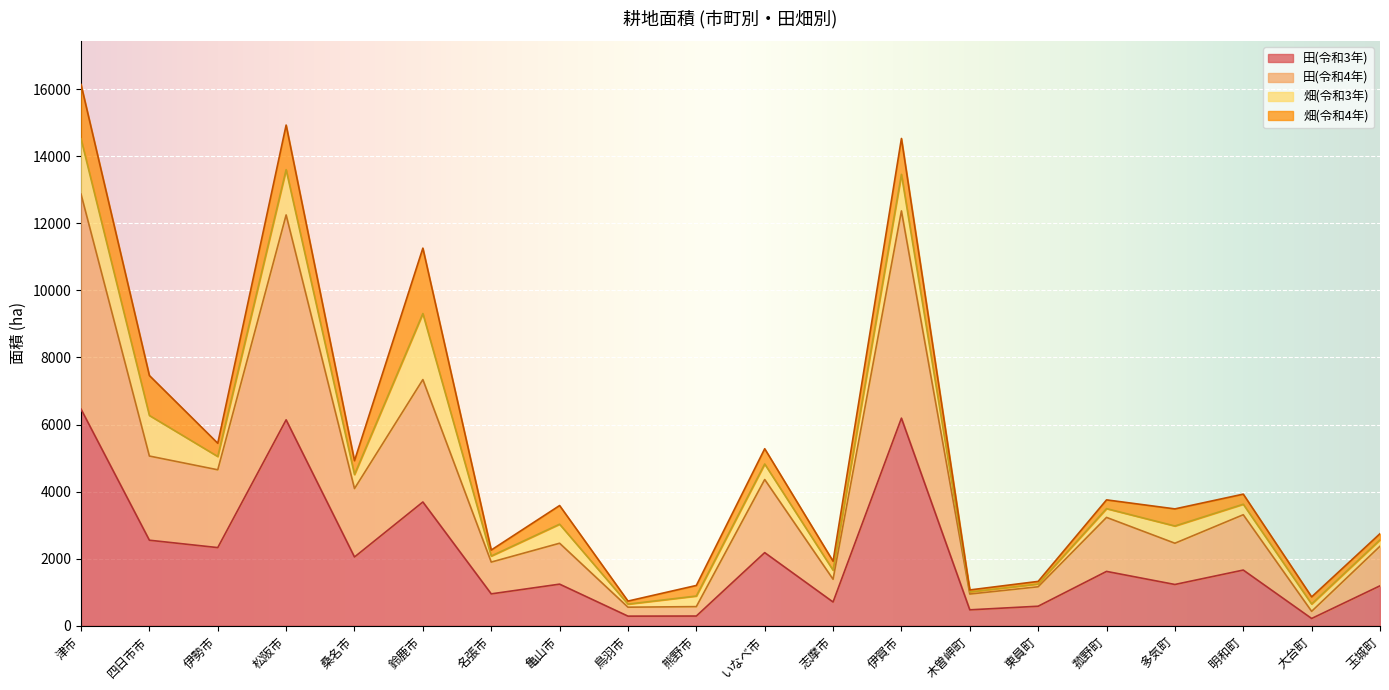

True or false: 田(令和4年) and 田(令和3年) cross at least once.

False